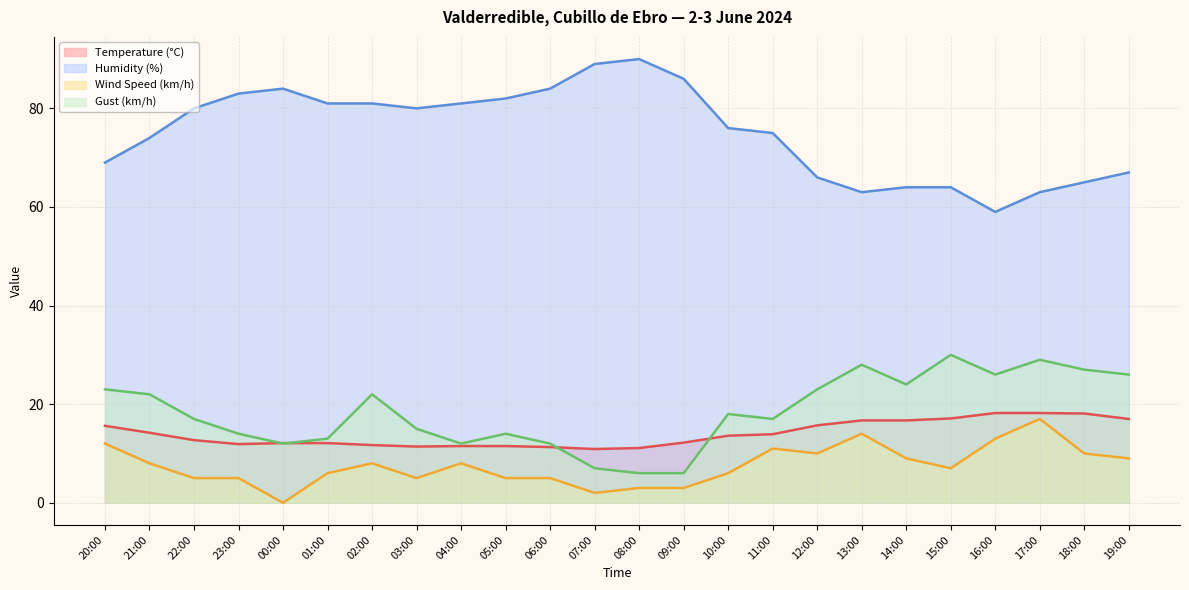

What is the difference between the maximum and minimum values in the Humidity (%) series?

31.0